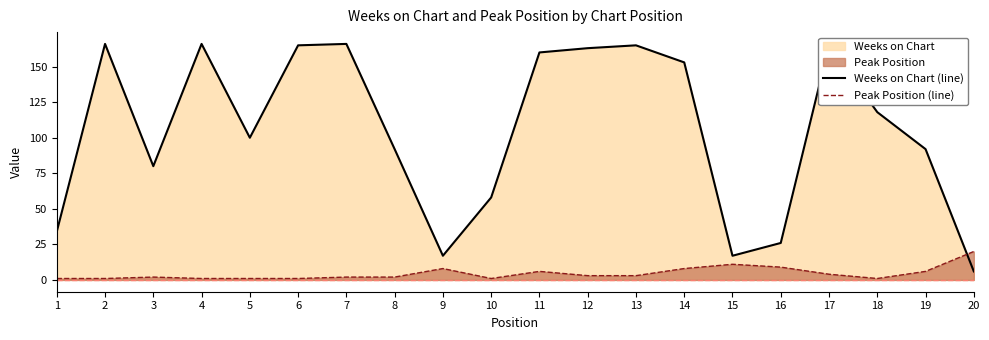

Between which two adjacent categories do Peak Position (line) and Weeks on Chart (line) first intersect?

19 and 20